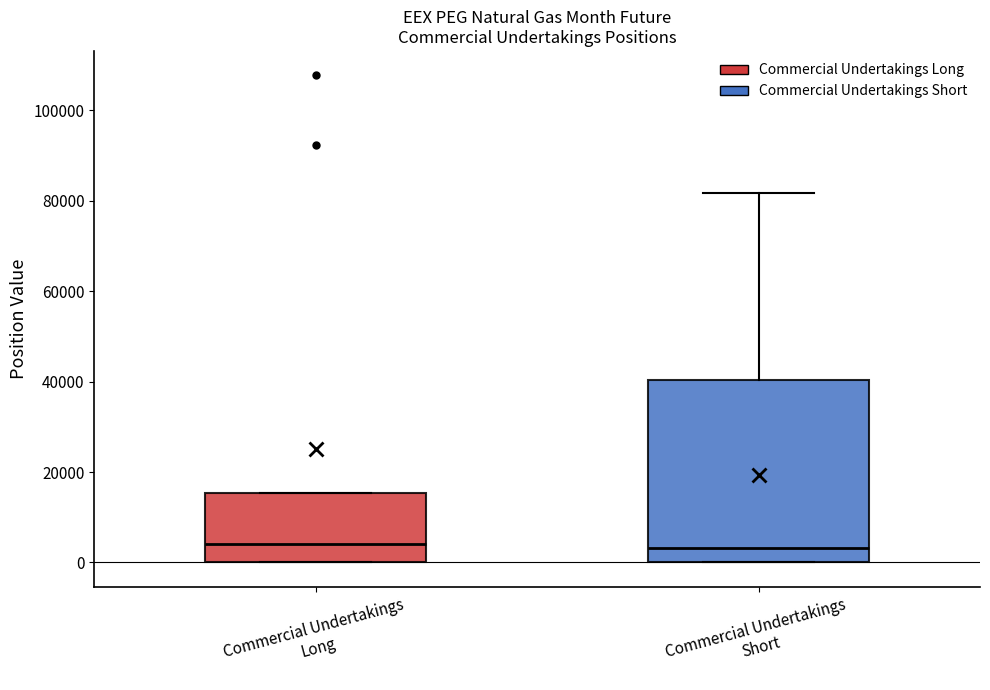

Which box is the tallest, from its lower edge to its upper edge?

Commercial Undertakings Short